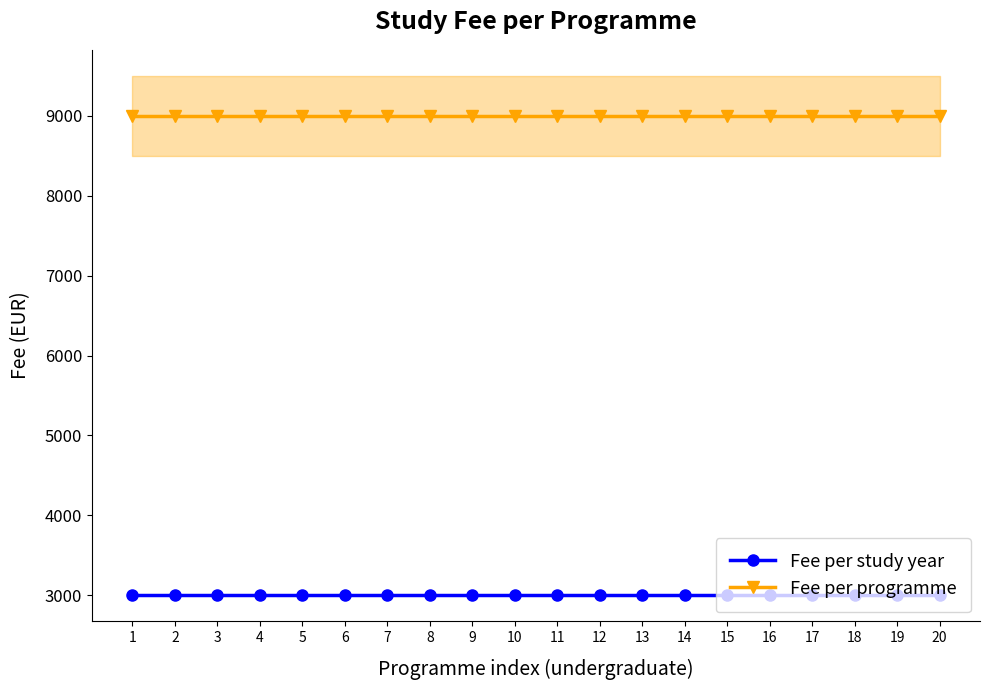

True or false: Fee per programme has a value of 9000 at 20.

True